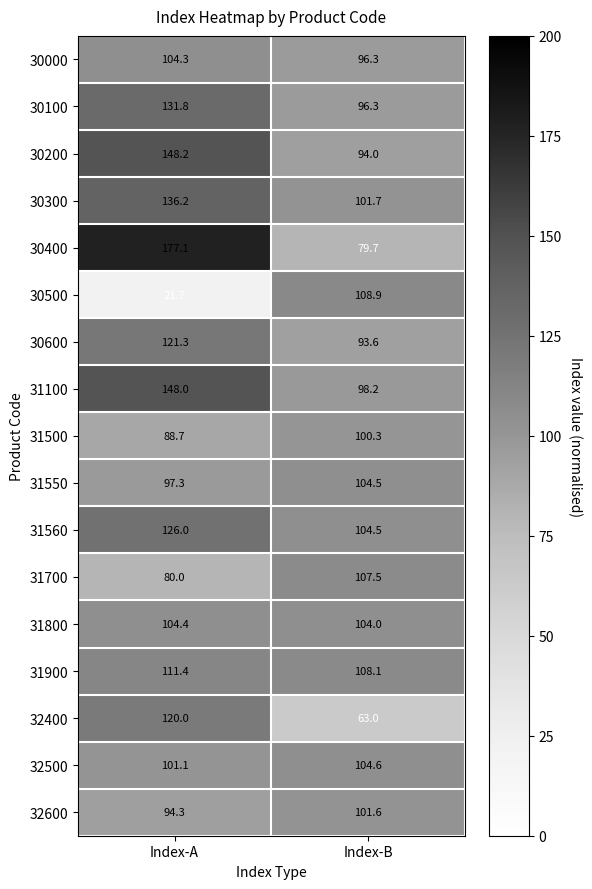

Rank the series by their maximum value, from highest to lowest.

30400, 30200, 31100, 30300, 30100, 31560, 30600, 32400, 31900, 30500, 31700, 32500, 31550, 31800, 30000, 32600, 31500